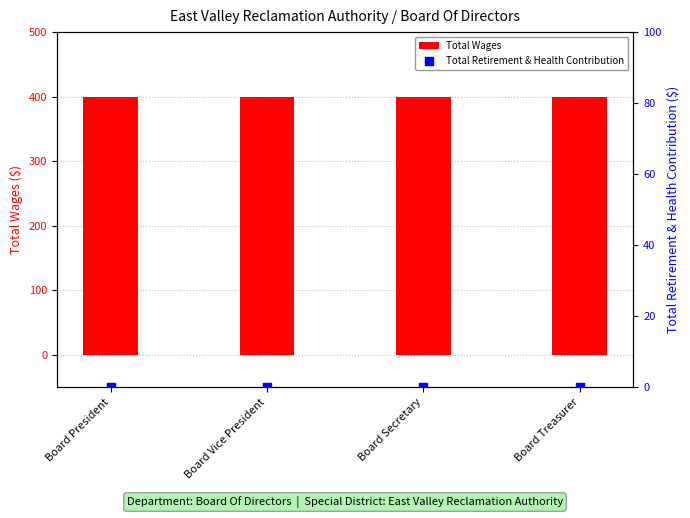

At how many categories does at least one series exceed 49?

4